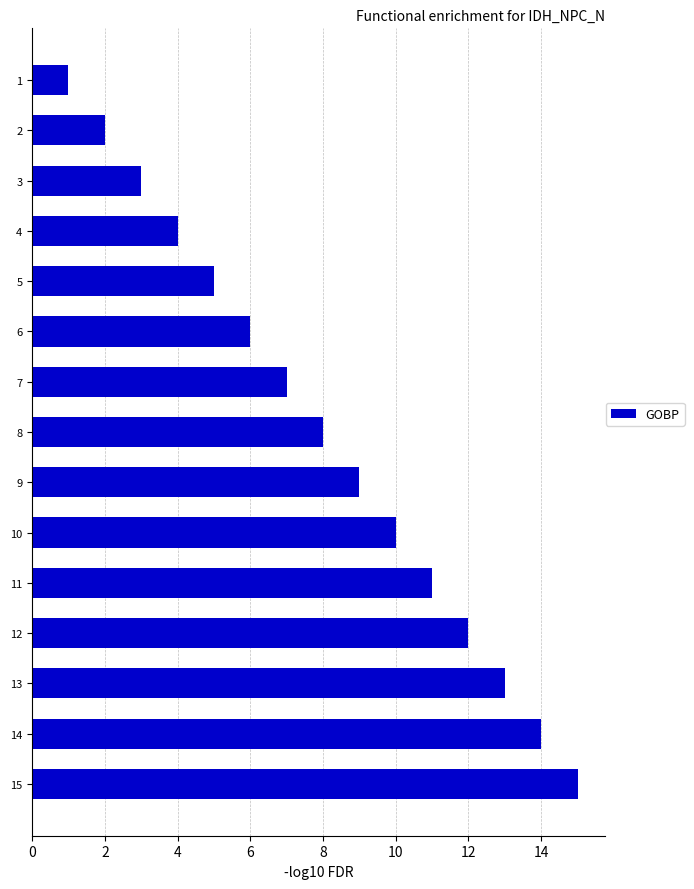

Rank the categories by value from highest to lowest.

15, 14, 13, 12, 11, 10, 9, 8, 7, 6, 5, 4, 3, 2, 1